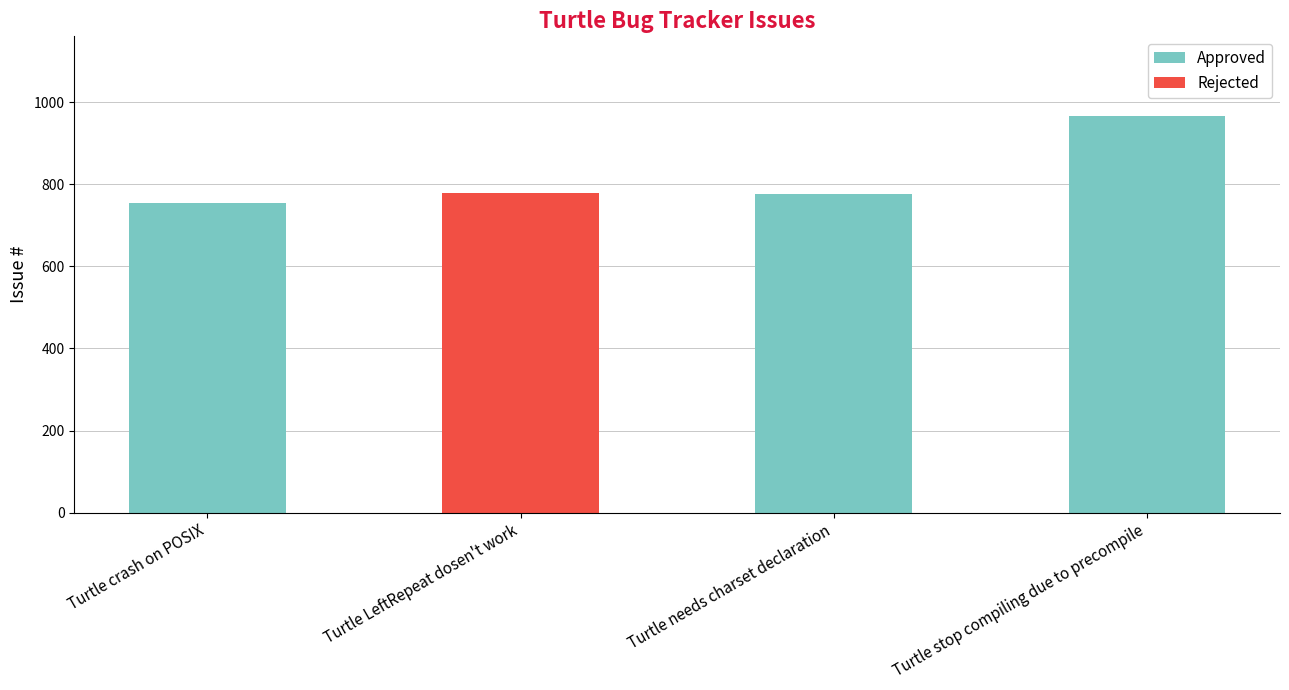

Which series changed the most between Turtle crash on POSIX and Turtle LeftRepeat dosen't work?

Rejected